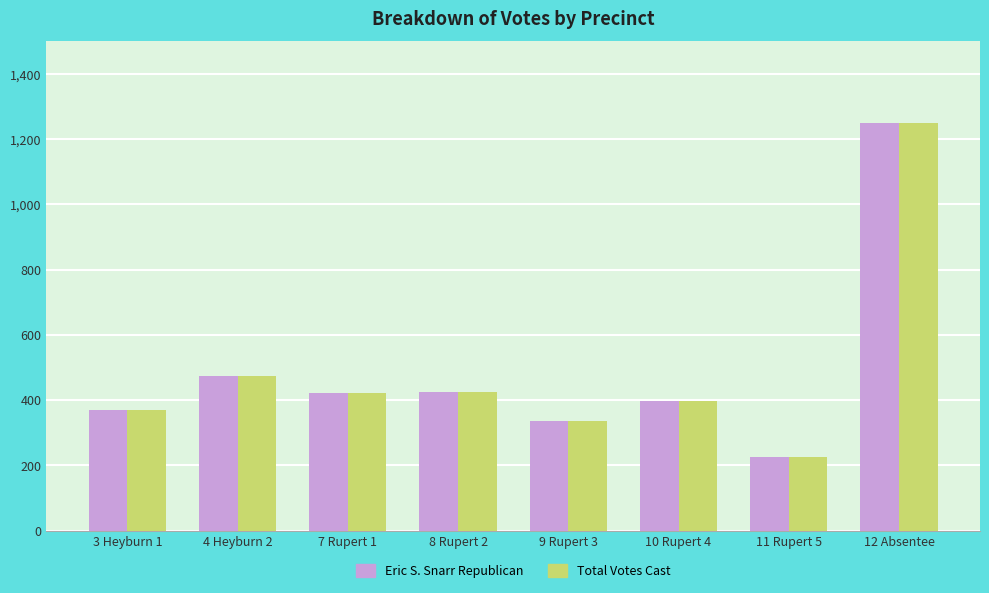

How many data points does each series have?

8